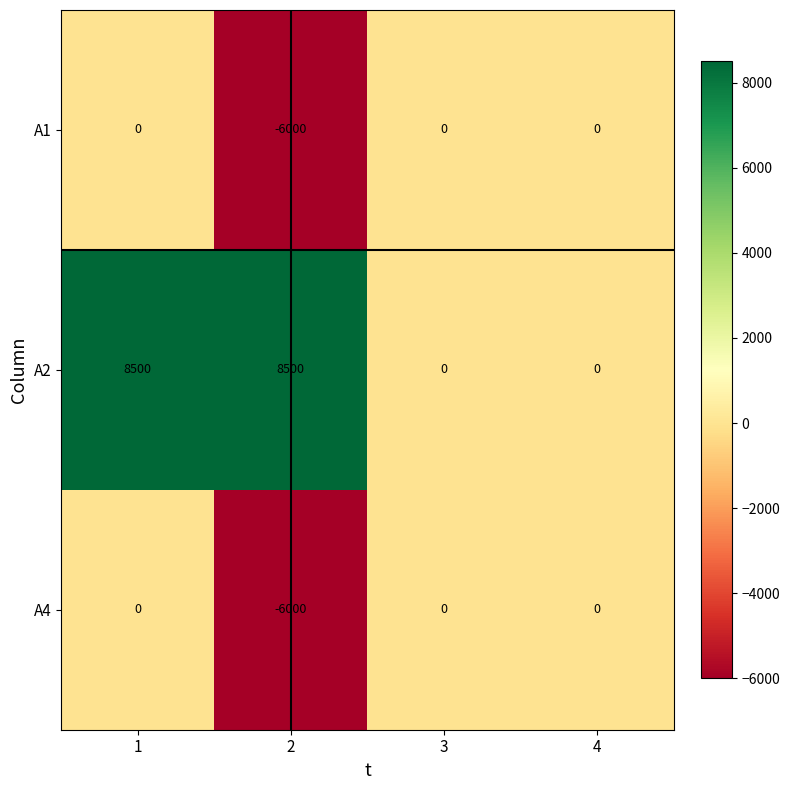

What is the difference between the A2 values at 4 and 2?

8500